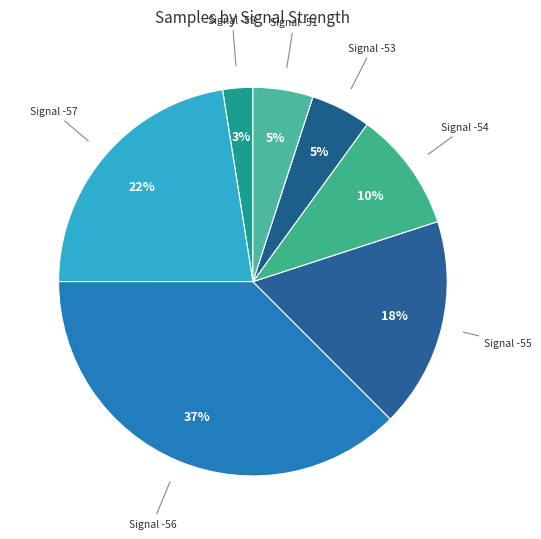

How many slices are in this pie chart?

7